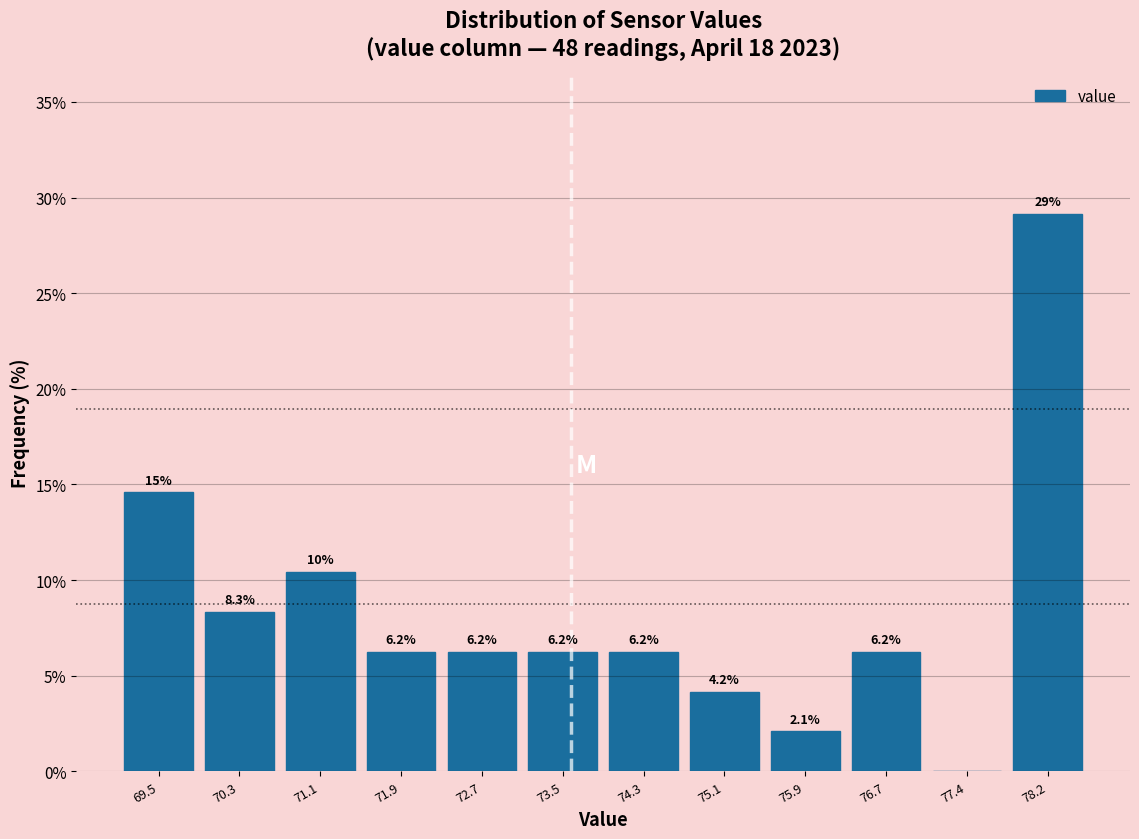

Over which range of the x-axis is the bar tallest?

77.84 to 78.63